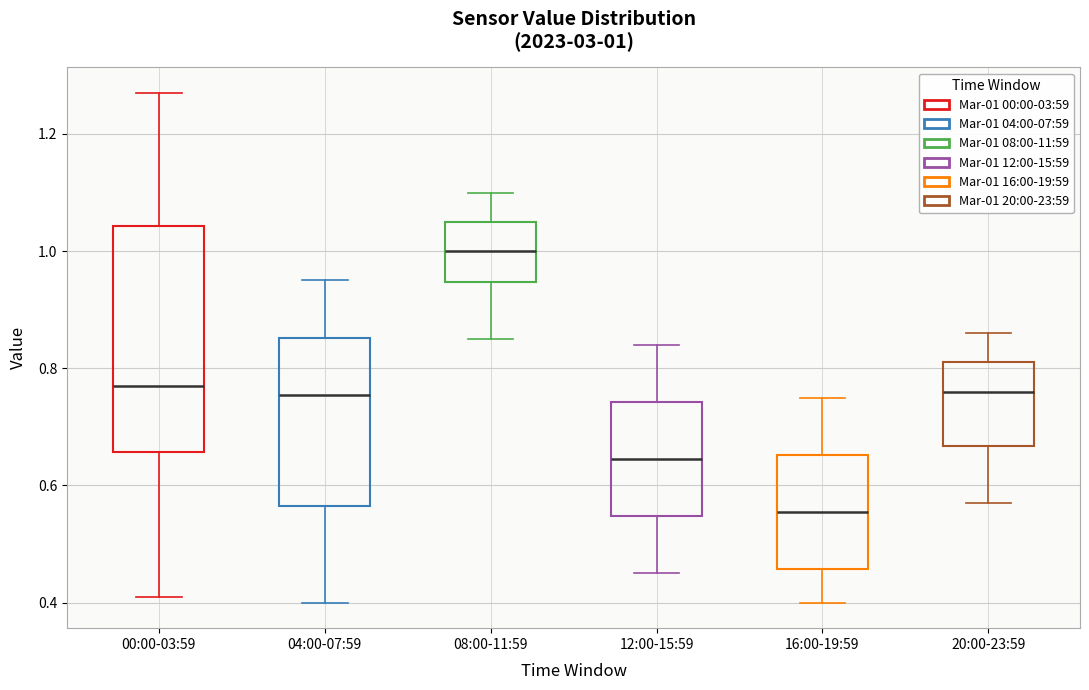

Which box has the highest median line?

08:00-11:59